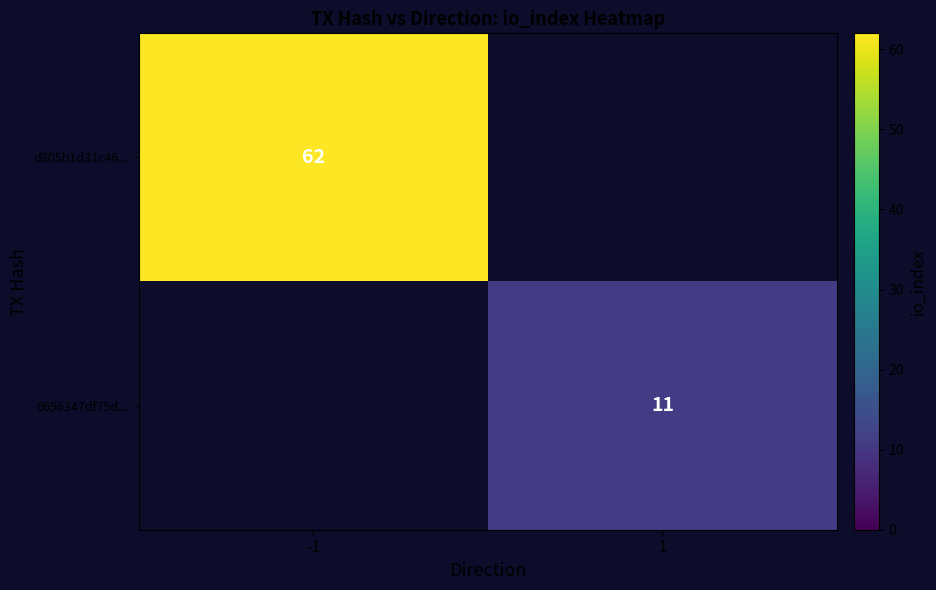

What is the minimum value shown in the chart?

11.0